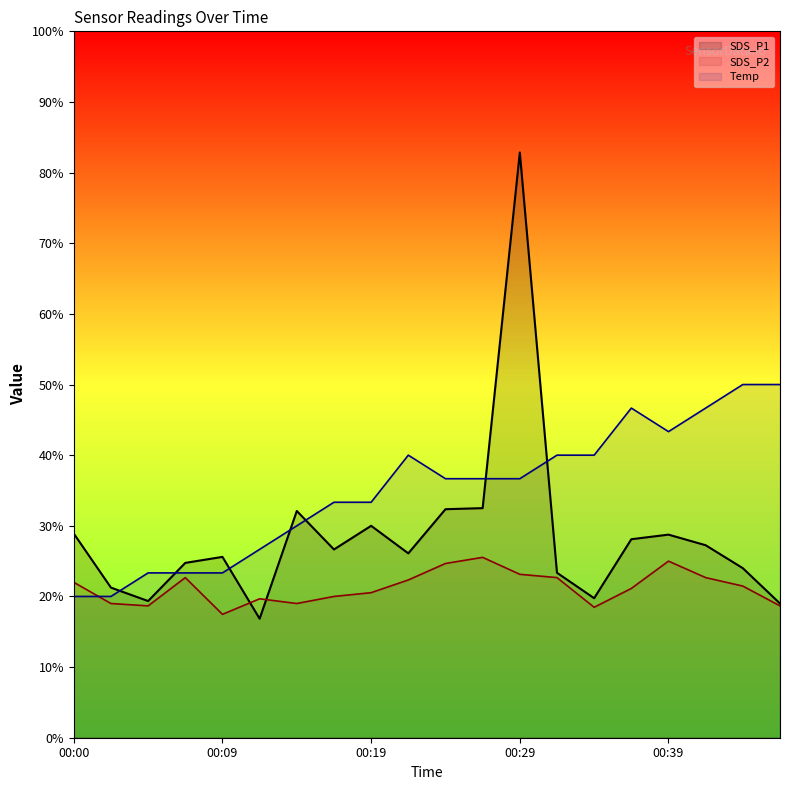

What is the difference between the second highest and minimum values in the SDS_P2 series?

7.5